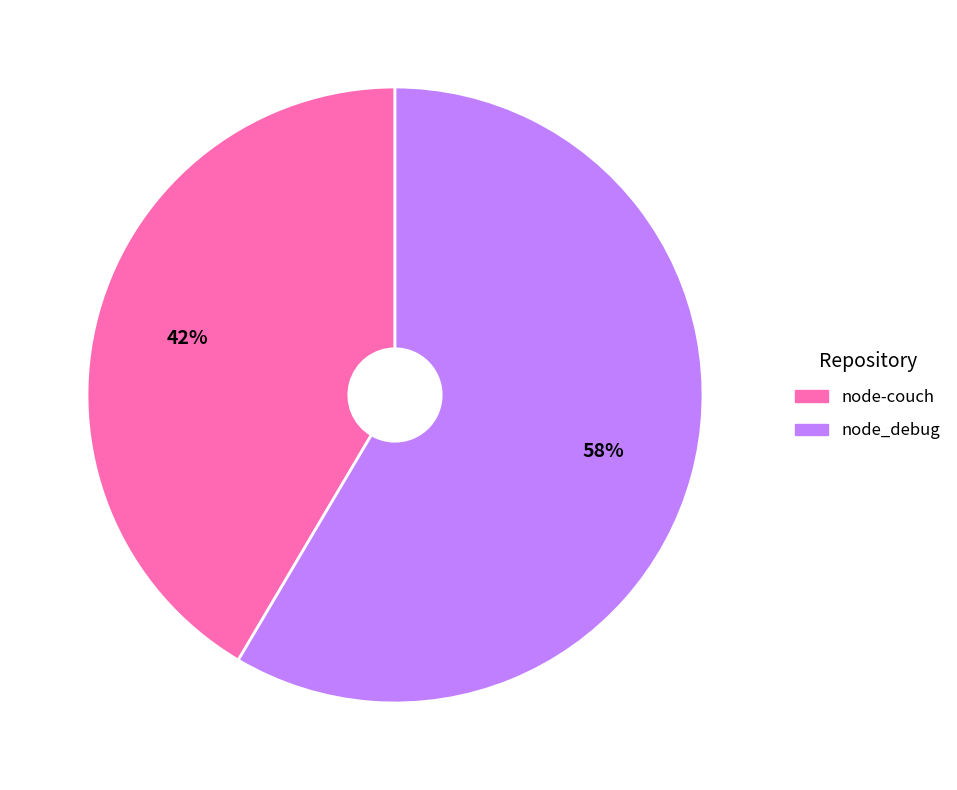

Which slice is the smallest?

node-couch